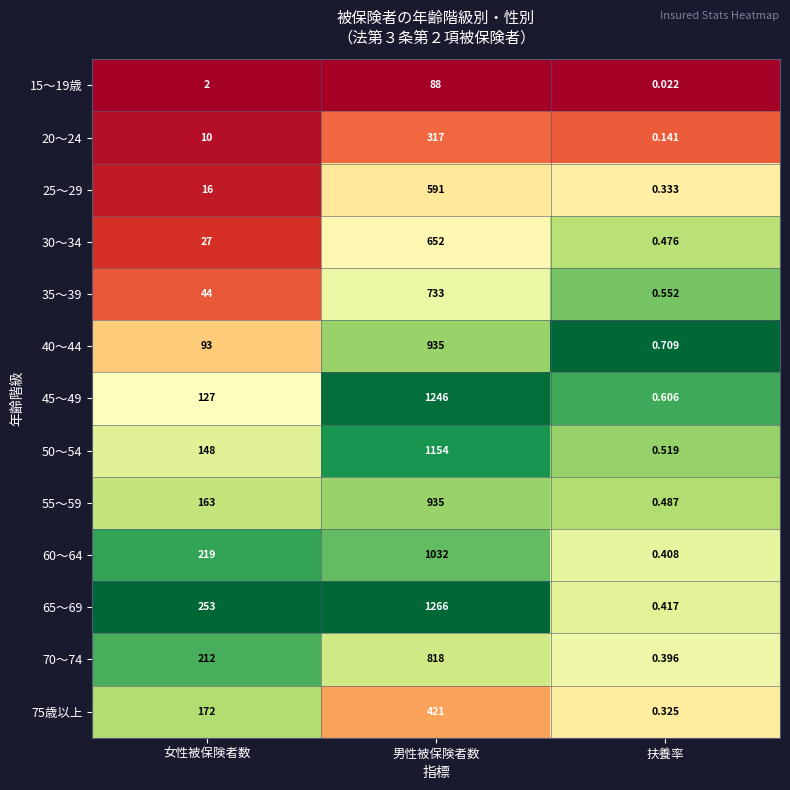

At which label is 25～29 closest to 295?

女性被保険者数